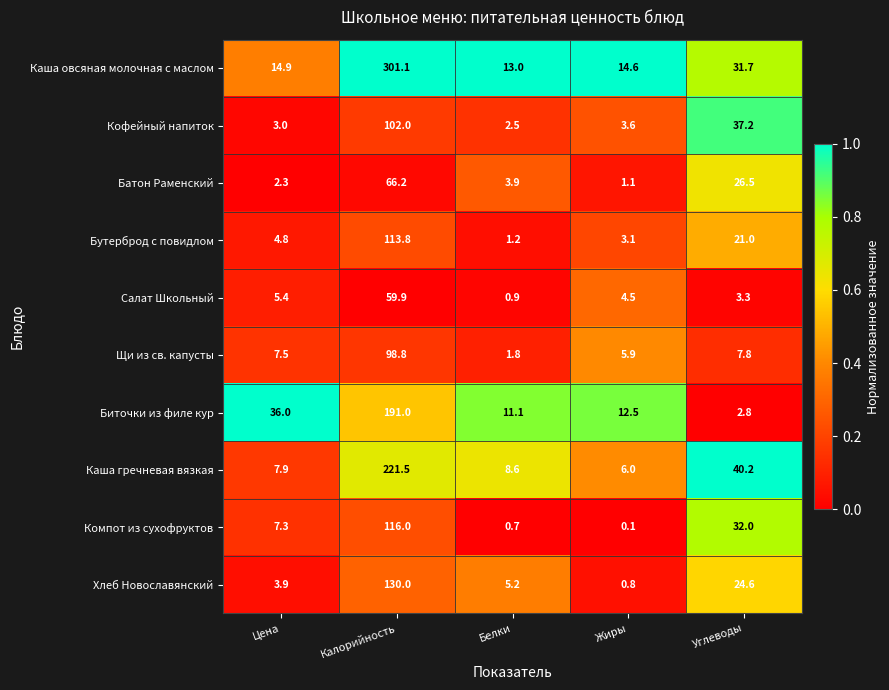

What is the spread (max minus min) of values at Жиры?

14.5